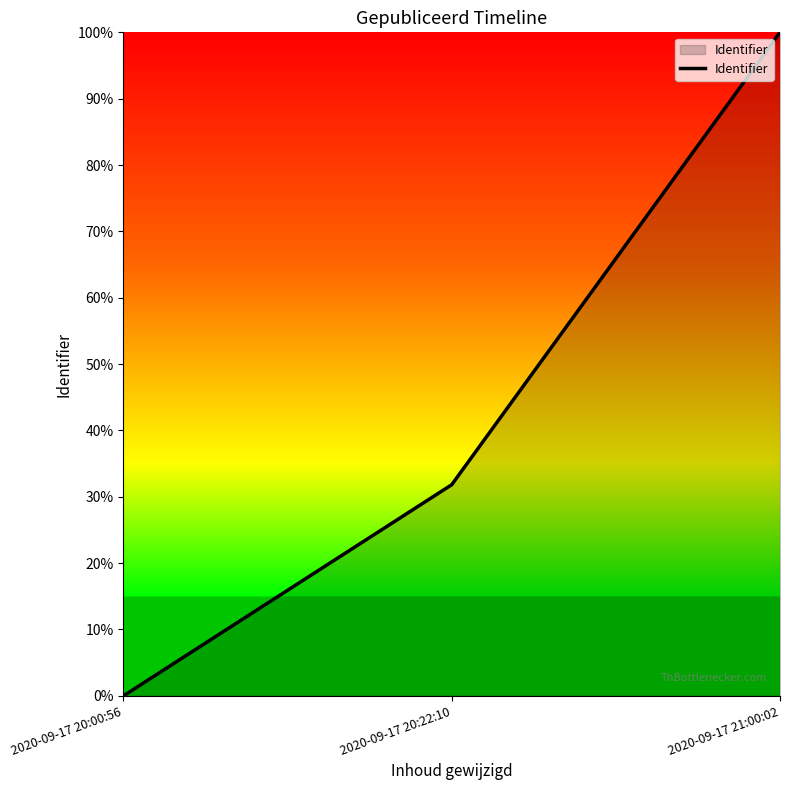

Reading left to right, what are all the values shown in this chart?

0.0	0.3	1.0